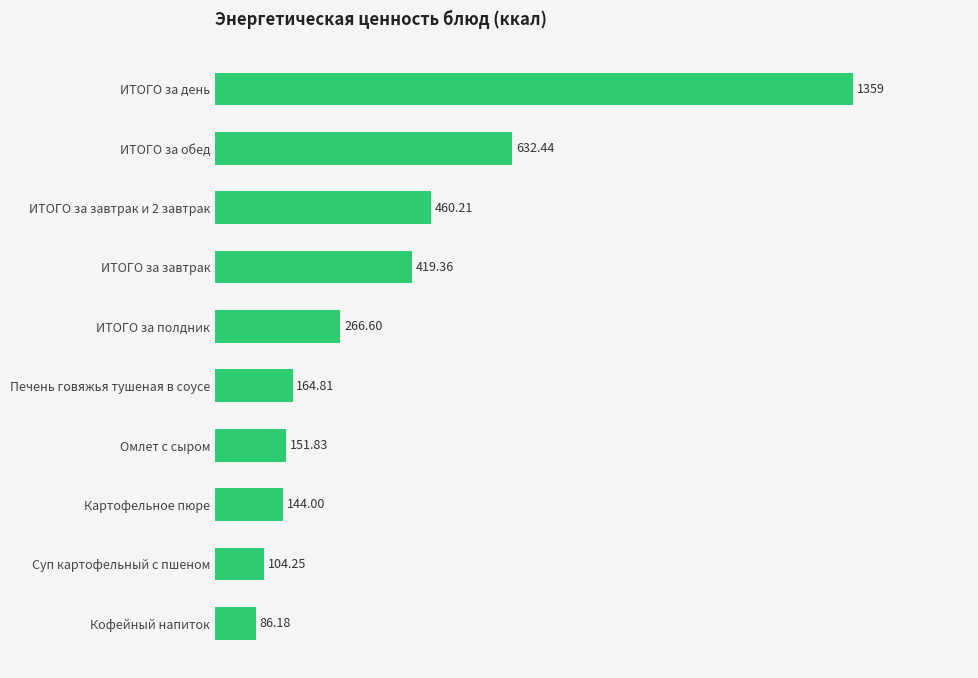

What is the difference between the values at Кофейный напиток and ИТОГО за завтрак и 2 завтрак?

374.0